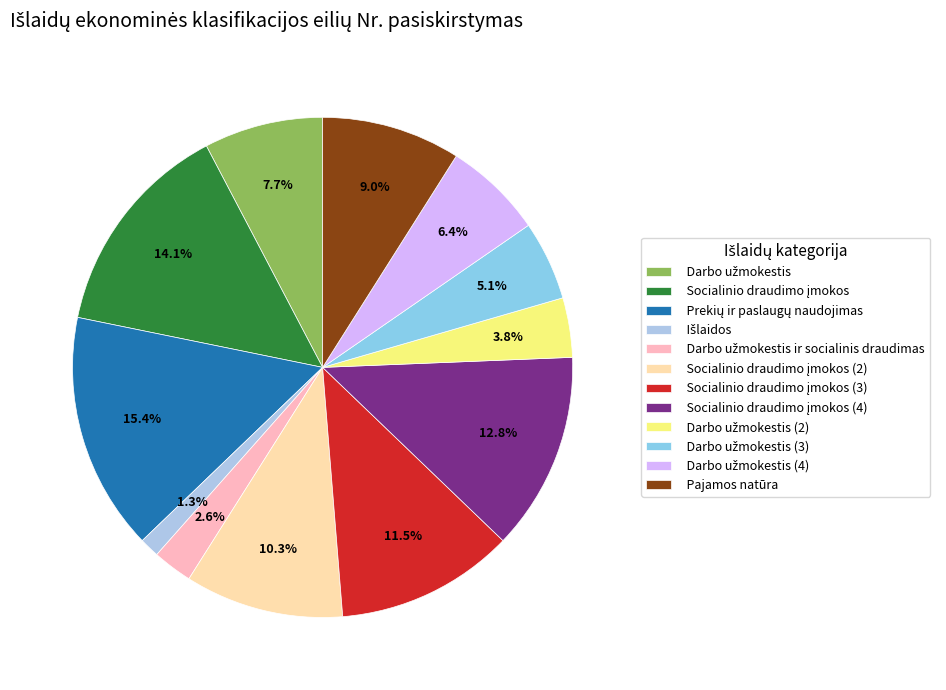

Rank the categories by value from highest to lowest.

Prekių ir paslaugų naudojimas, Socialinio draudimo įmokos, Socialinio draudimo įmokos (4), Socialinio draudimo įmokos (3), Socialinio draudimo įmokos (2), Pajamos natūra, Darbo užmokestis, Darbo užmokestis (4), Darbo užmokestis (3), Darbo užmokestis (2), Darbo užmokestis ir socialinis draudimas, Išlaidos